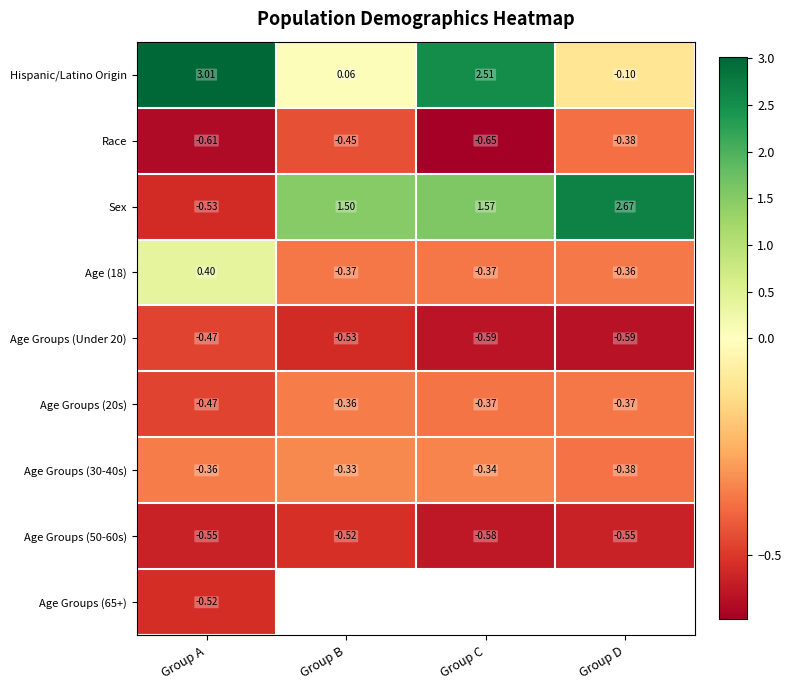

True or false: Hispanic/Latino Origin has a value of 2.5 at Group C.

True